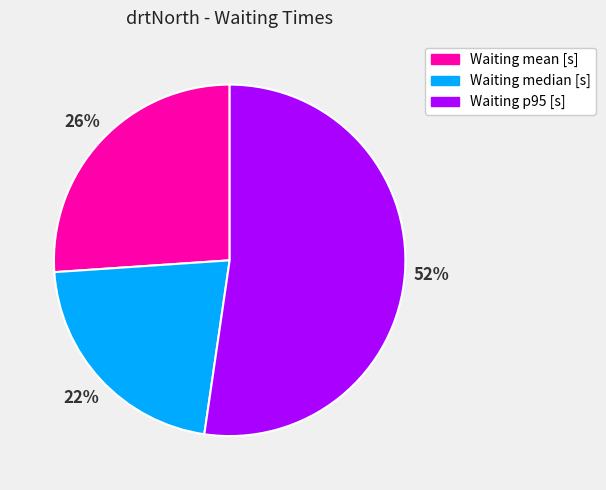

Rank the categories by value from lowest to highest.

Waiting median [s], Waiting mean [s], Waiting p95 [s]